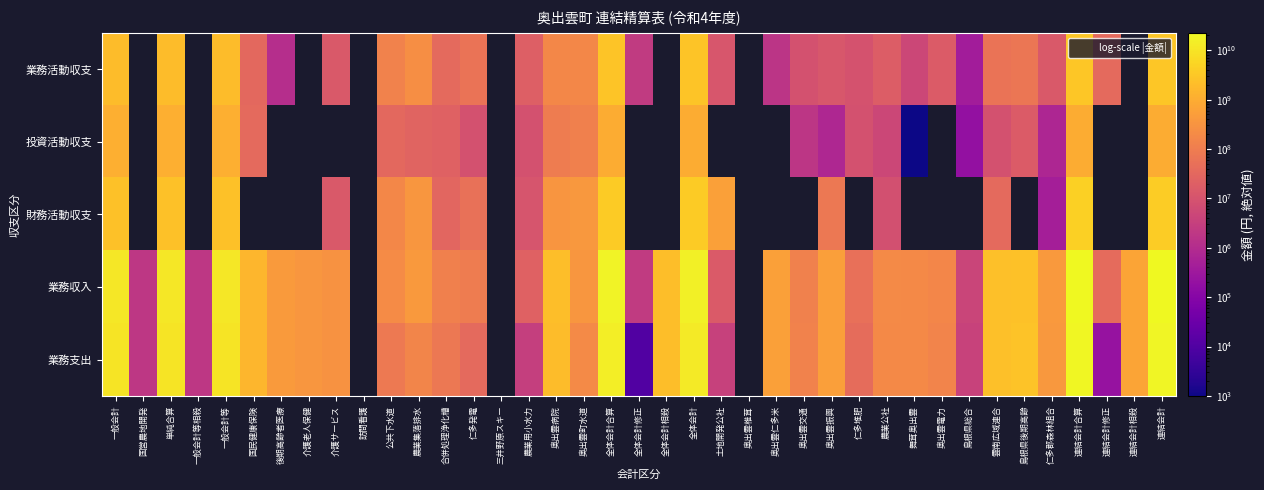

What is the approximate value of 業務支出 at 連結会計?

19025949281.0